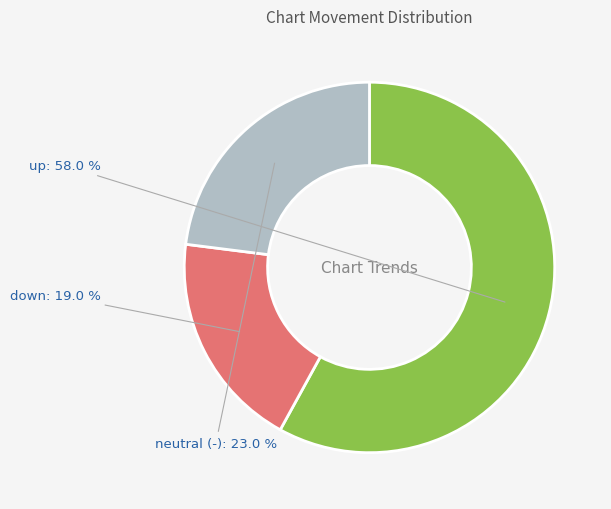

Does any single category account for the majority?

Yes